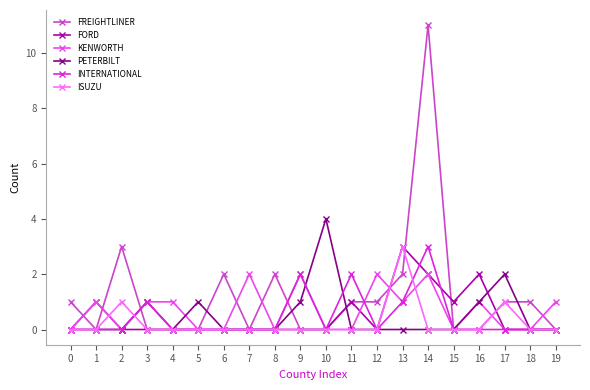

What are all the series names shown in the legend?

FREIGHTLINER, FORD, KENWORTH, PETERBILT, INTERNATIONAL, ISUZU